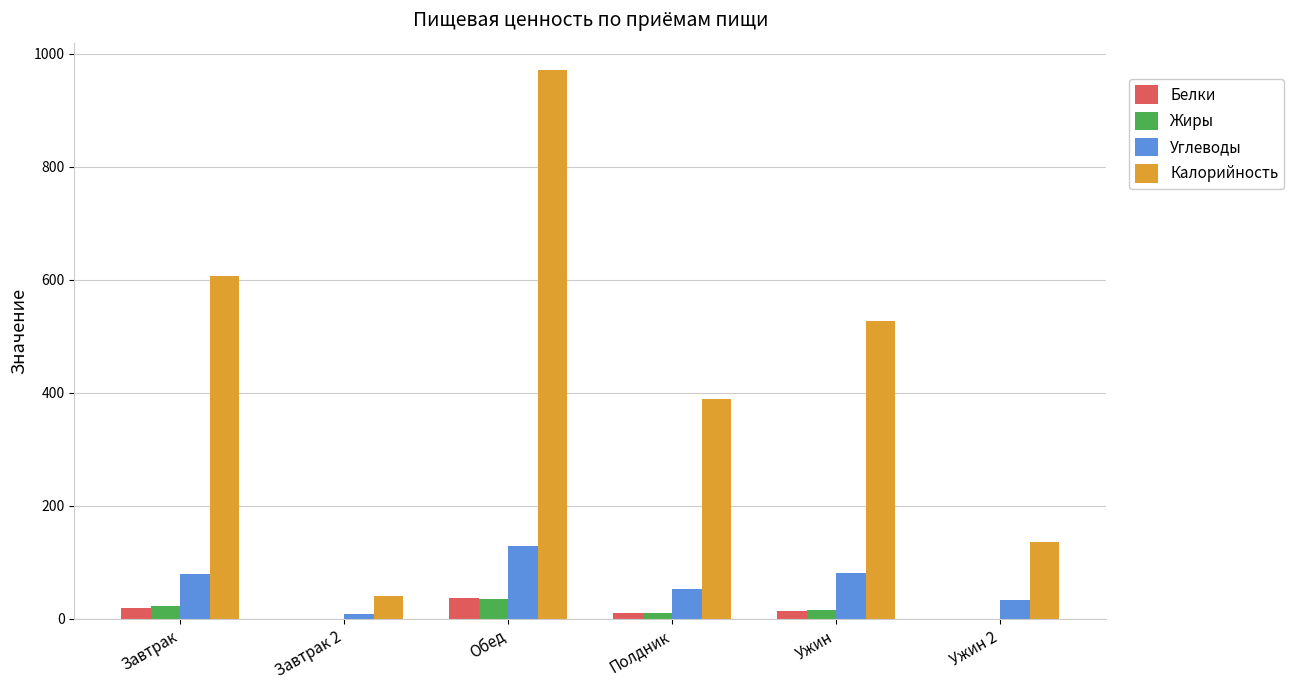

The Жиры series shows 35.6 at Обед. True or false?

True